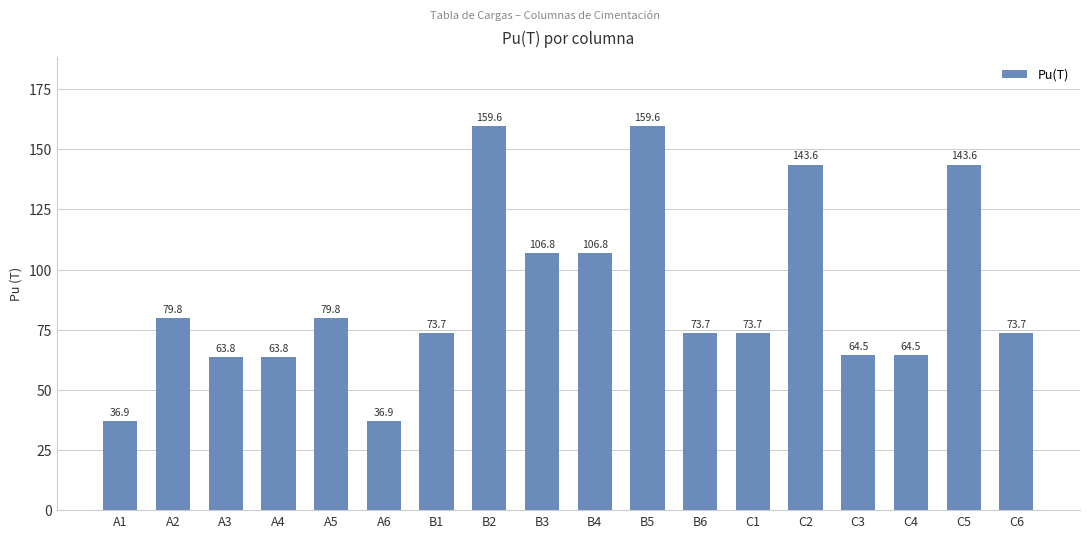

Where does the data first go above 73?

A2